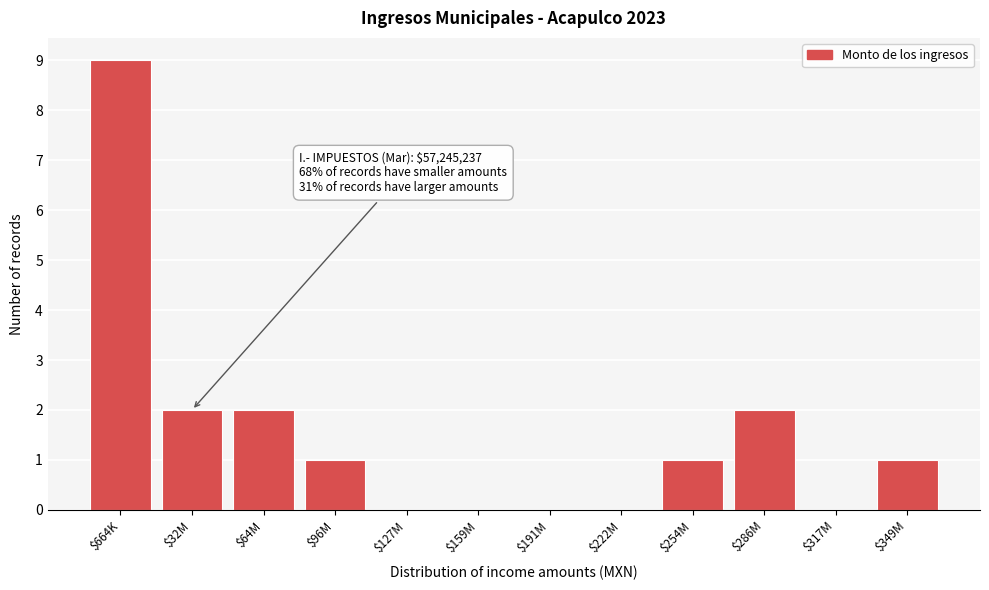

What is the maximum value shown in the chart?

9